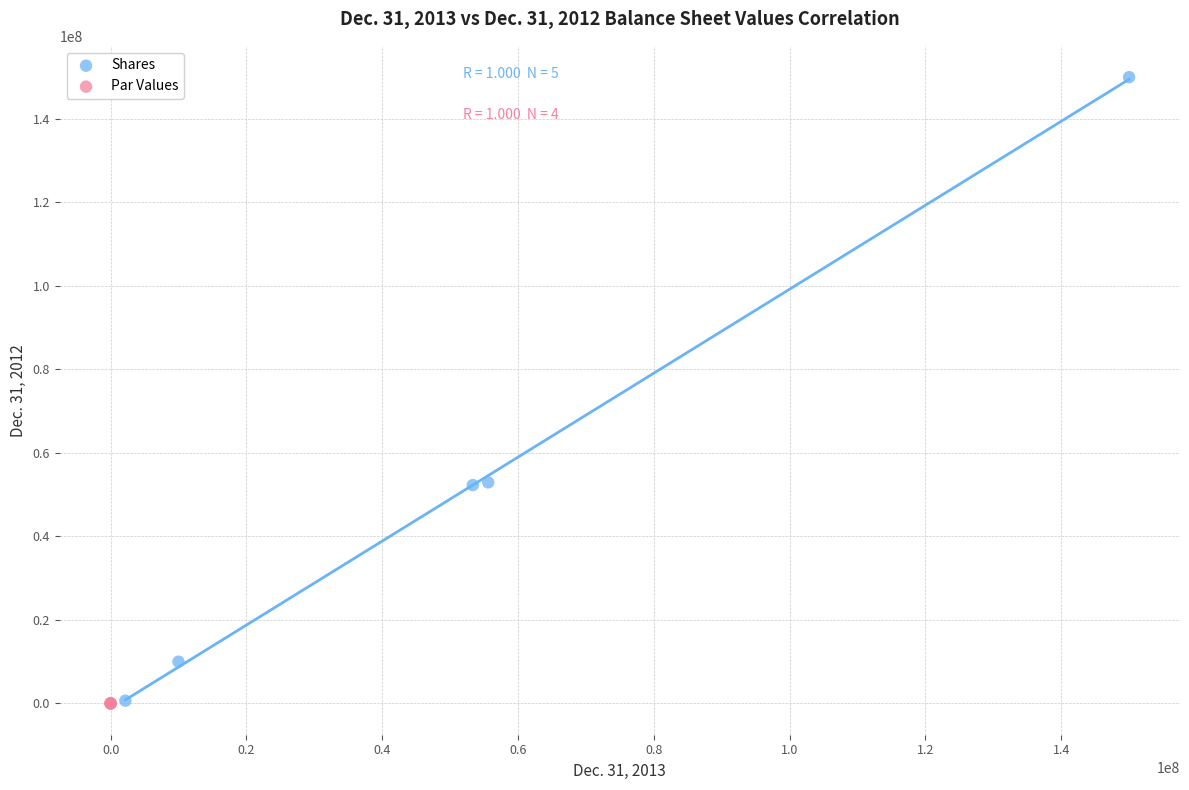

Which series has the widest spread of Y values?

Shares